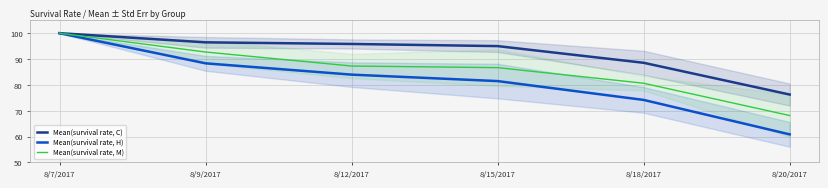

True or false: Mean(survival rate, M) and Mean(survival rate, H) cross at least once.

False